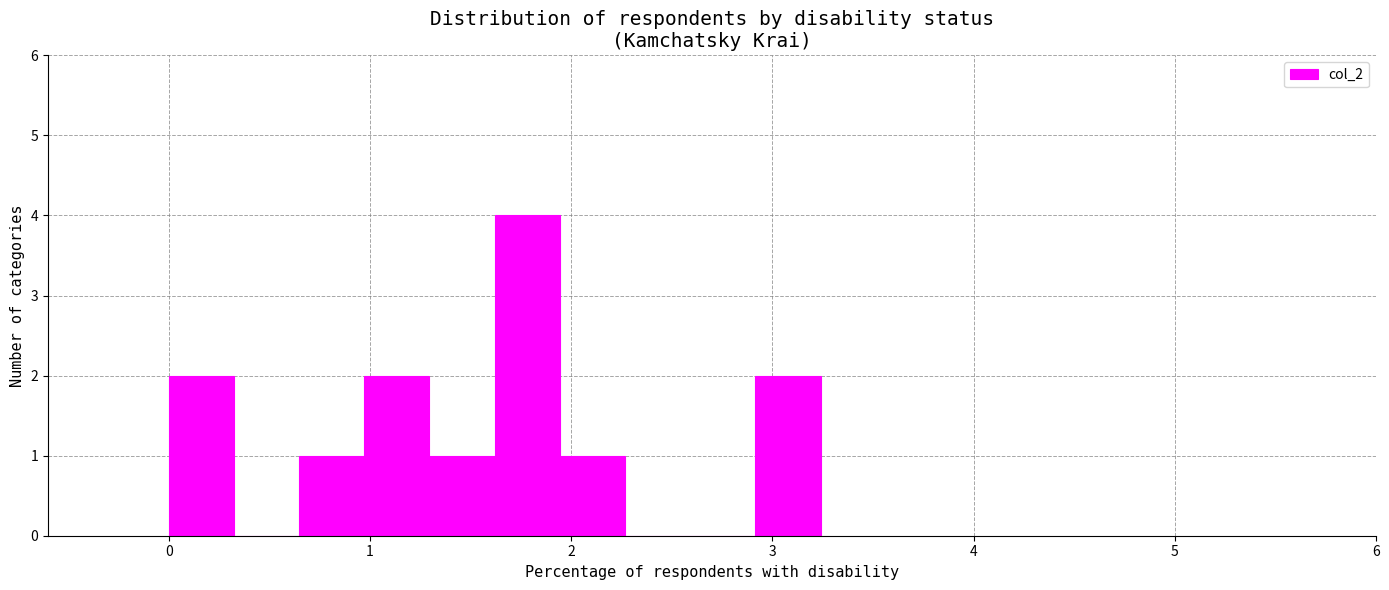

Read against the x-axis, roughly where is the centre of the tallest bar?

1.8